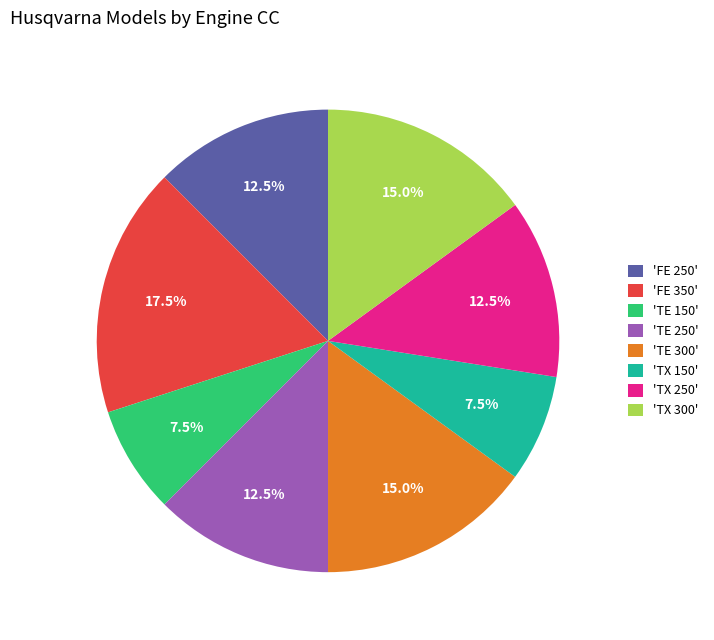

What percentage do 'FE 350' and 'FE 250' together represent?

30.0%